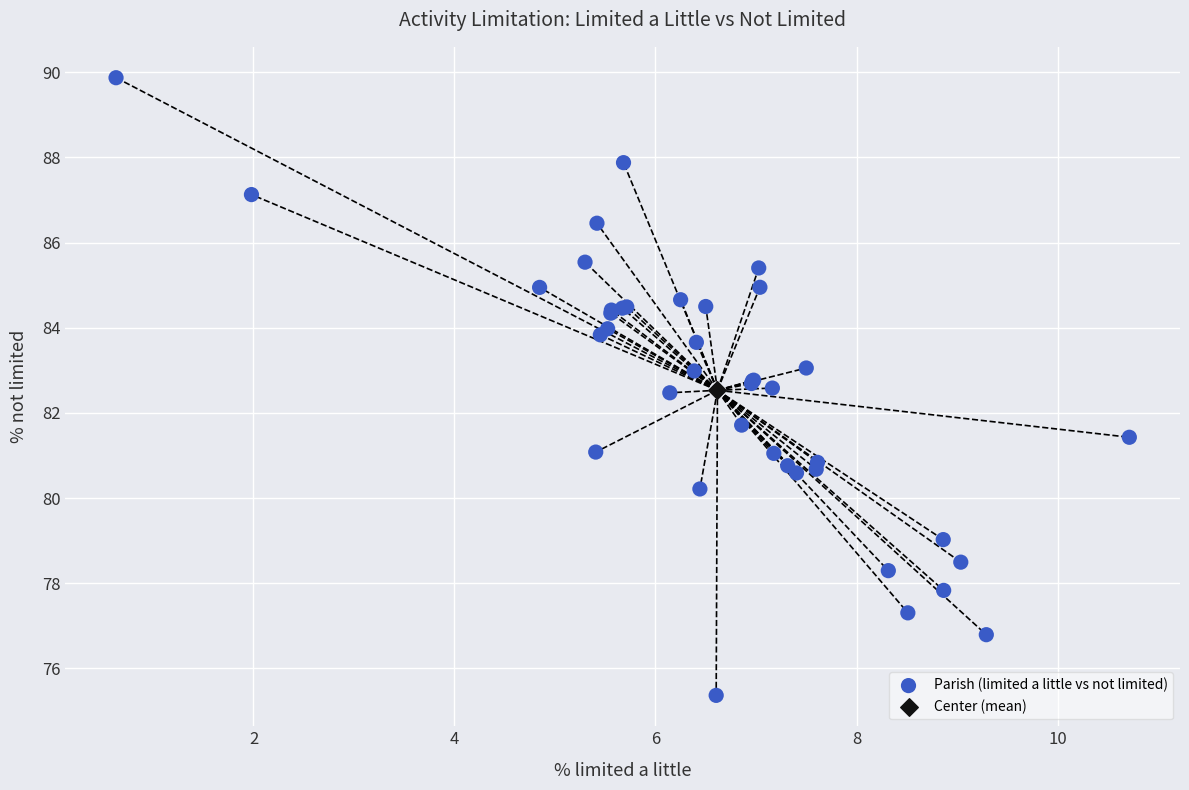

What are all the series names shown in the legend?

Parish (limited a little vs not limited), Center (mean)